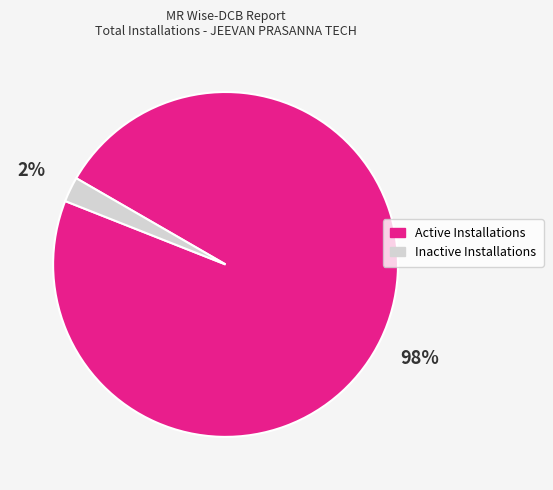

To the nearest percent, what portion does Inactive Installations represent?

2%